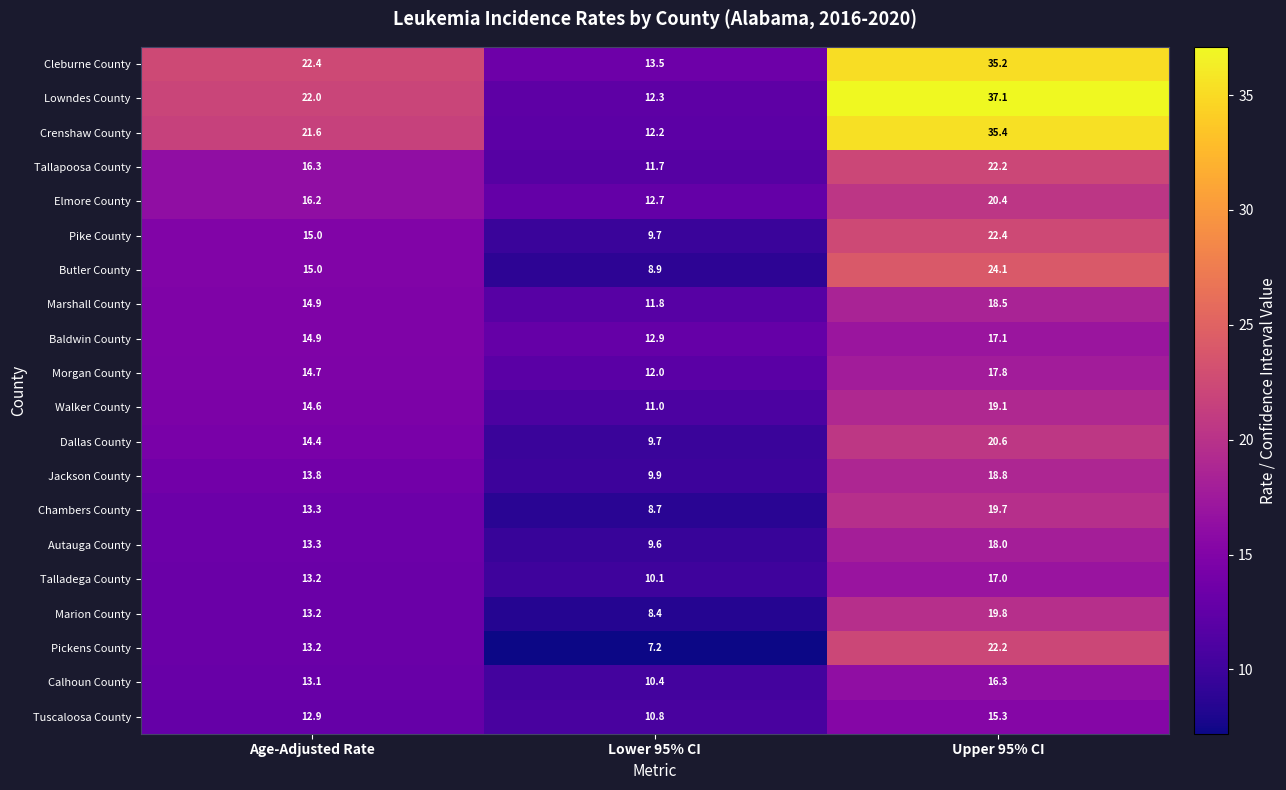

How many data points in Calhoun County are above 13?

2